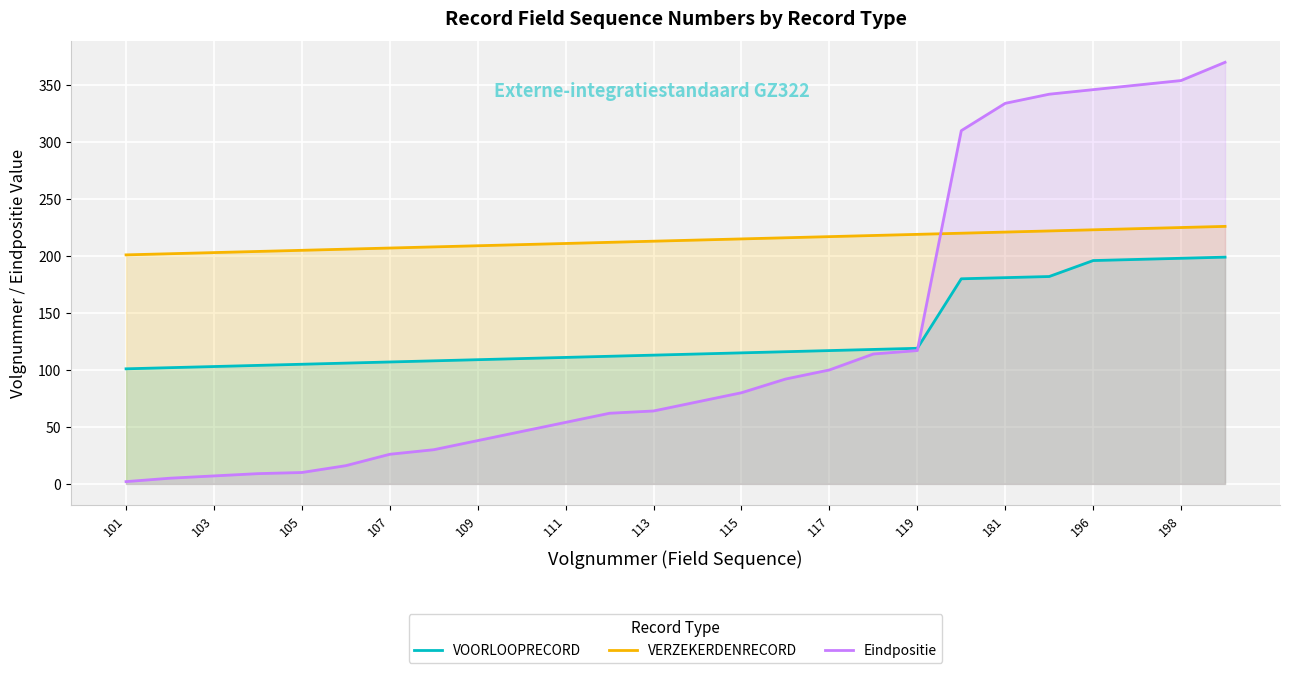

True or false: VERZEKERDENRECORD has more than 0 points higher than both neighbors.

False